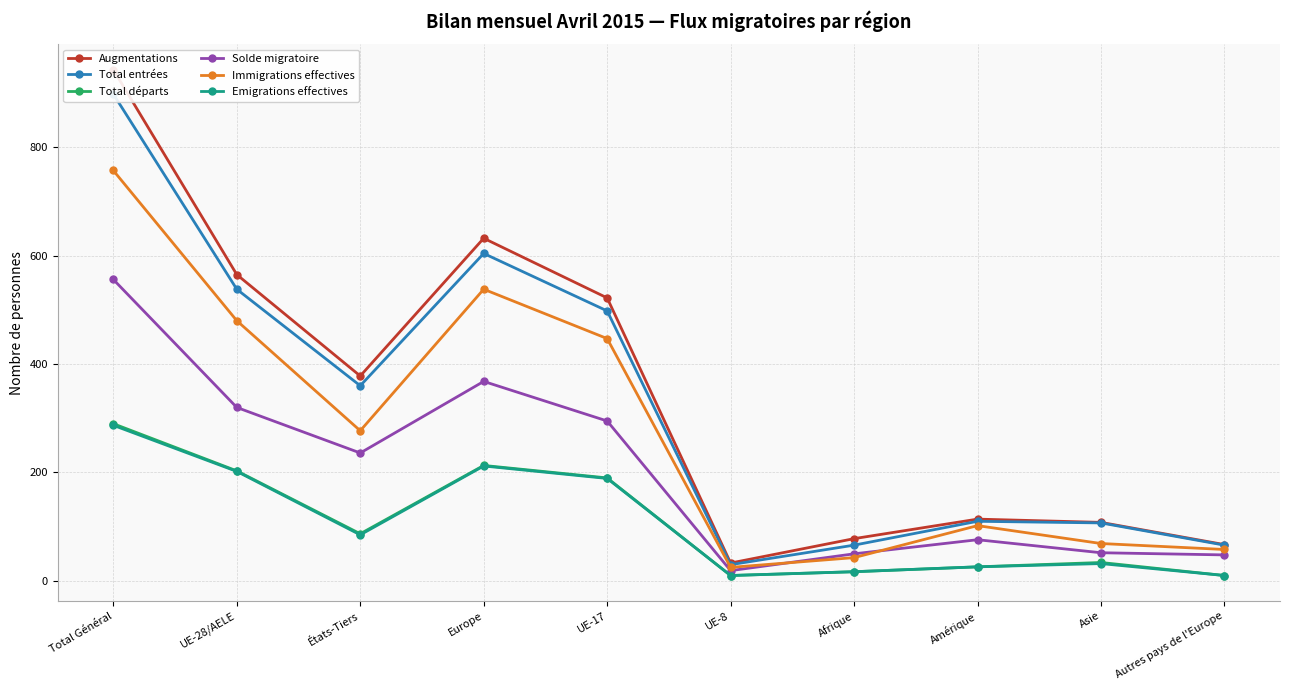

What is the difference between the highest and lowest values at UE-8?

23